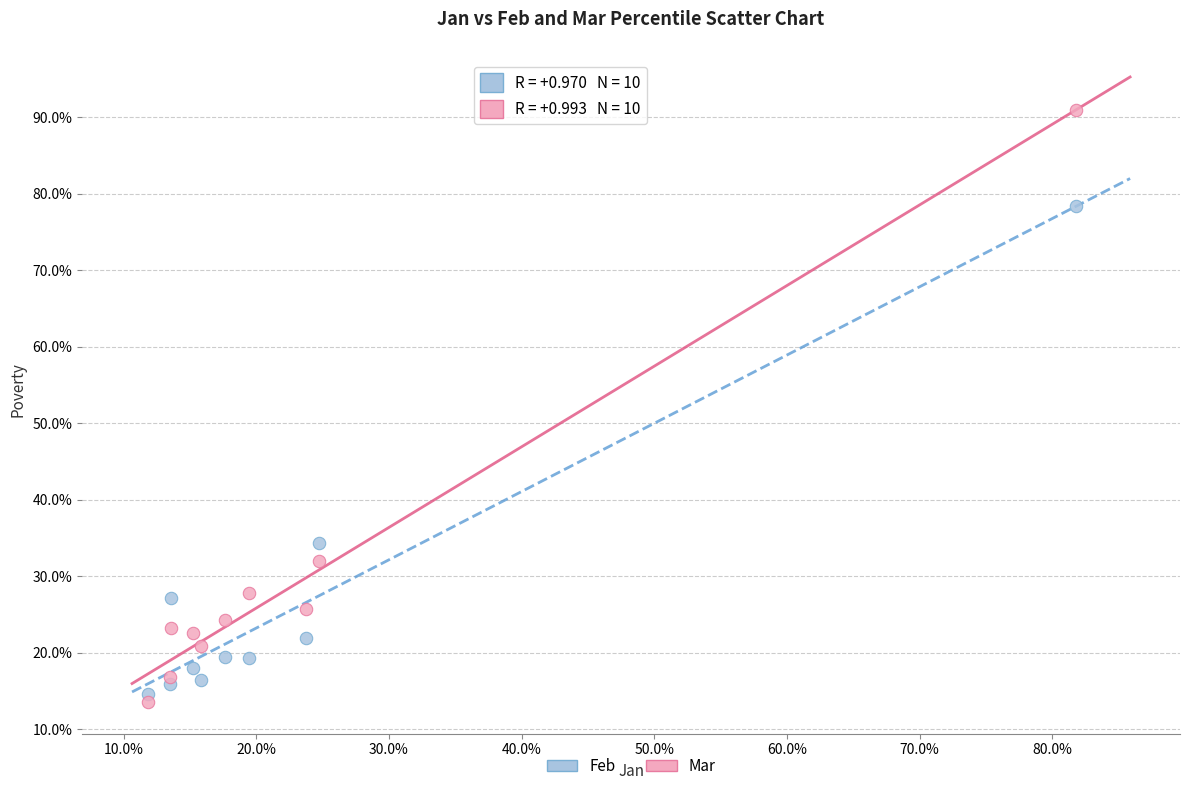

Which series reaches the maximum Y coordinate?

Mar